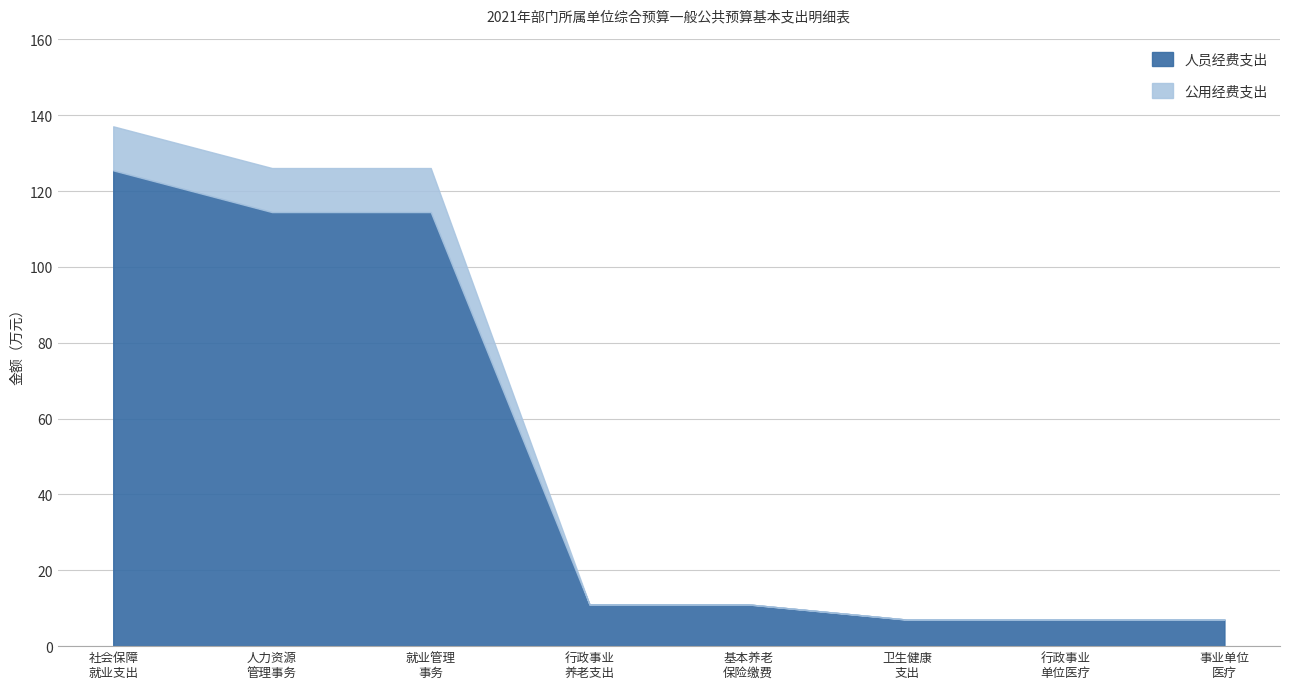

What is the greatest value displayed?

125.5